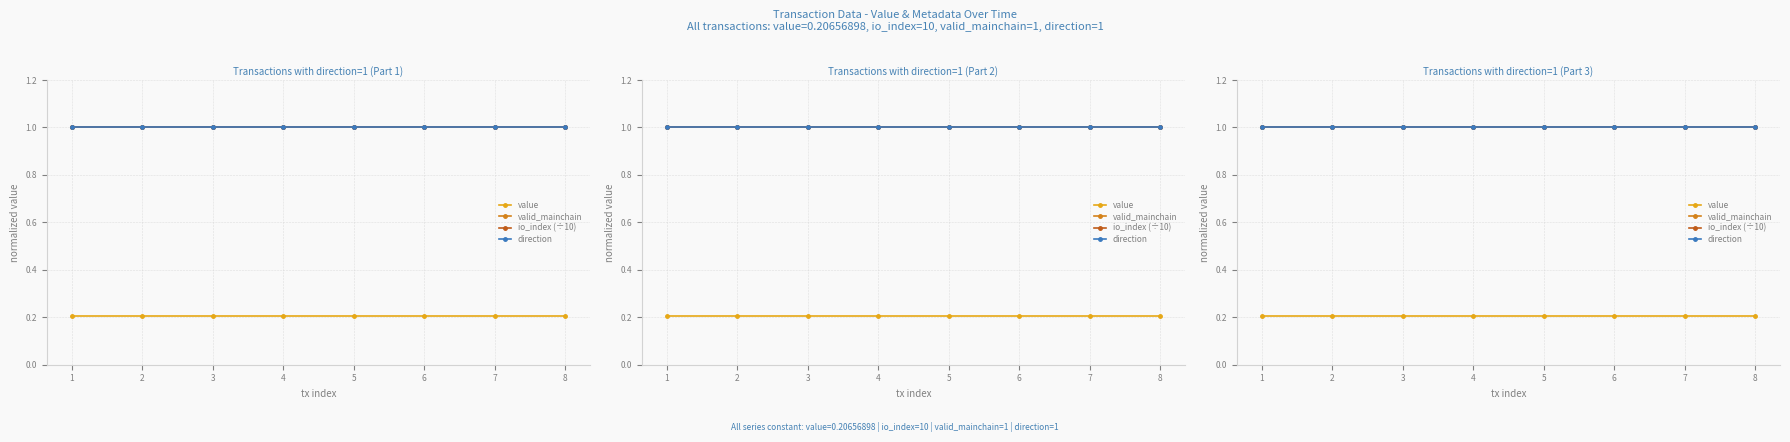

Reading left to right, list all the values displayed in this chart.

value: 0.2	0.2	0.2	0.2	0.2	0.2	0.2	0.2
valid_mainchain: 1.0	1.0	1.0	1.0	1.0	1.0	1.0	1.0
io_index (÷10): 1.0	1.0	1.0	1.0	1.0	1.0	1.0	1.0
direction: 1.0	1.0	1.0	1.0	1.0	1.0	1.0	1.0